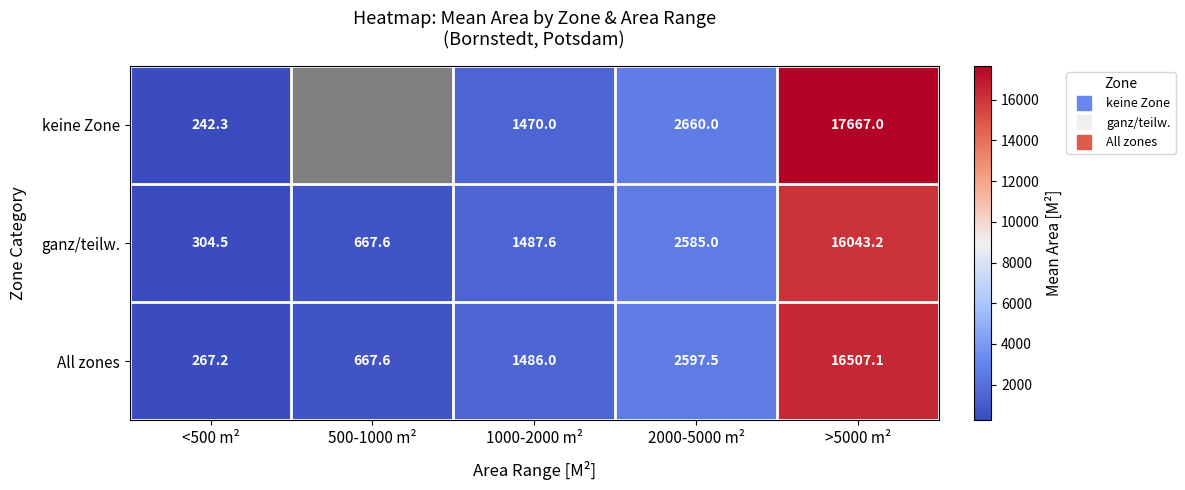

What is the difference between the maximum and minimum values in the All zones series?

16239.9